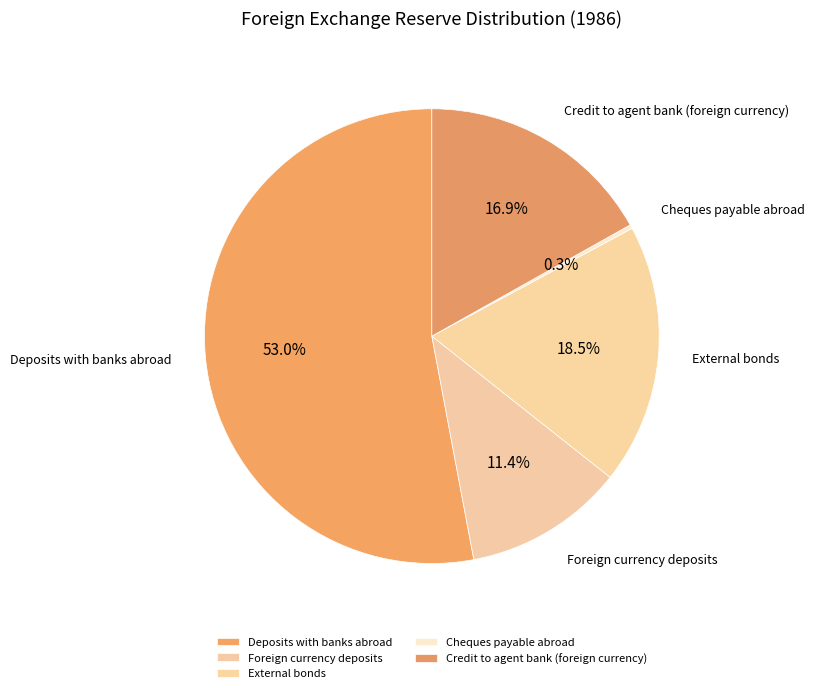

Which slice is the largest?

Deposits with banks abroad